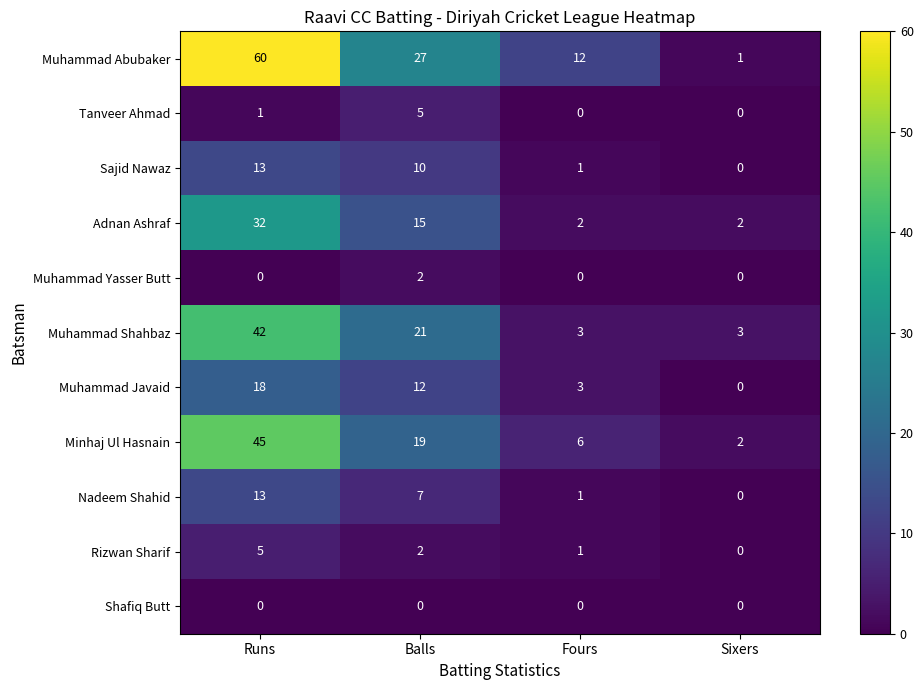

What is the difference between the maximum and minimum values in the Adnan Ashraf series?

30